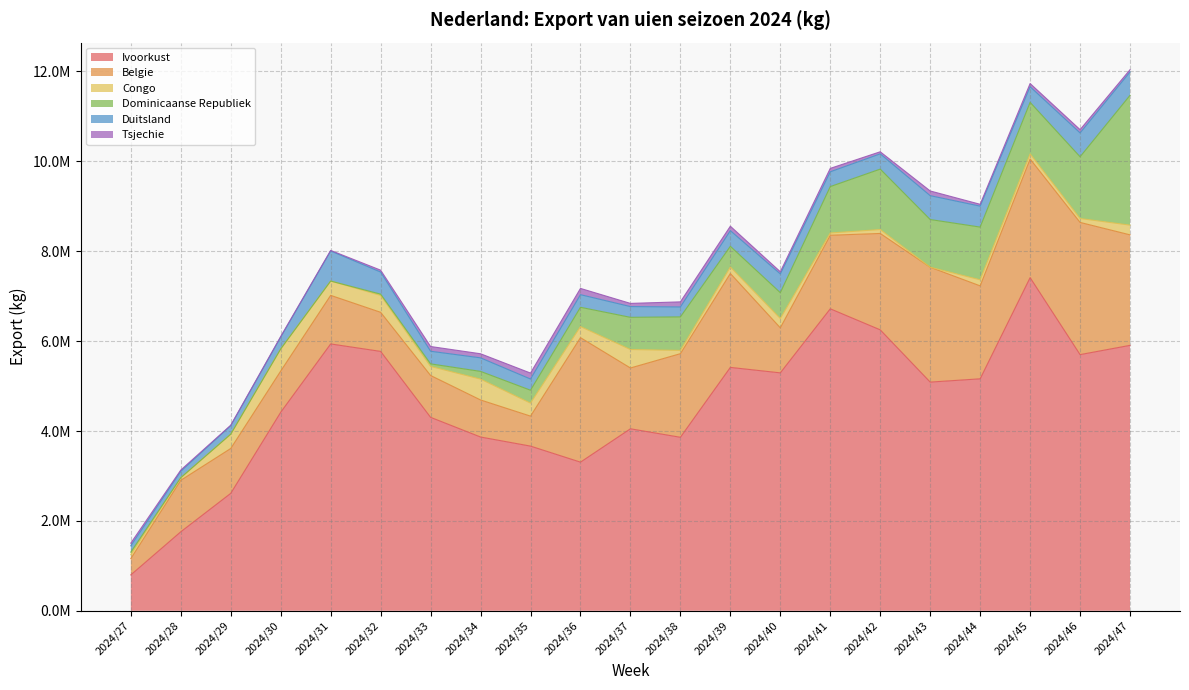

Reading left to right, extract all data points from this chart.

Ivoorkust: 798350	1757650	2612700	4416850	5937350	5771250	4304050	3866150	3663950	3307000	4049300	3860250	5415200	5293500	6719000	6250750	5088050	5161100	7412175	5699530	5905650
Belgie: 362981	1145654	998394	917377	1080848	869885	931212	824696	667344	2770129	1352836	1860450	2089539	1002802	1636370	2144671	2555604	2068319	2639629	2941646	2458881
Congo: 87000	58000	319000	492000	318500	376000	201500	464000	289000	246750	411250	72500	144500	207500	50750	87000	0	135300	114500	87000	216000
Dominicaanse Republiek: 57204	0	0	0	0	28602	57204	171612	286928	429030	715958	745922	460356	574310	1032453	1344748	1061850	1172682	1146350	1373350	2888802
Duitsland: 140734	142592	189139	262806	669643	491083	280494	301314	249228	280824	239203	221369	348220	416987	329130	339969	531026	466079	347458	531024	518927
Tsjechie: 59227	27402	9626	14388	12057	42143	105667	90787	132563	138988	70663	112963	98983	48509	75844	45924	104468	40927	71697	72813	51503